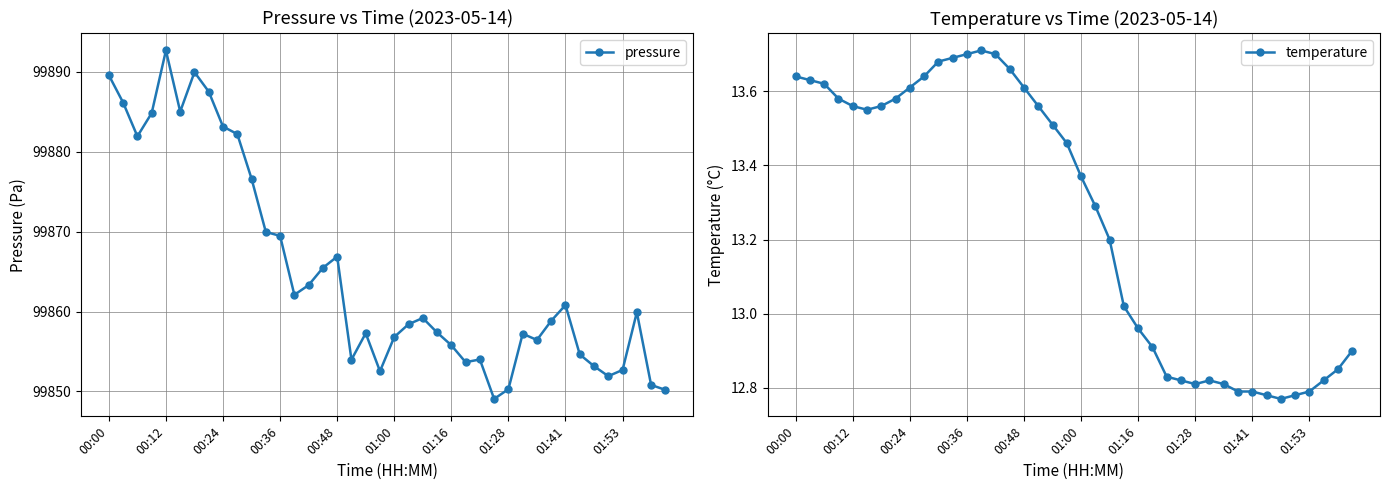

Is it true that pressure equals 42711.5 at 00:24?

False